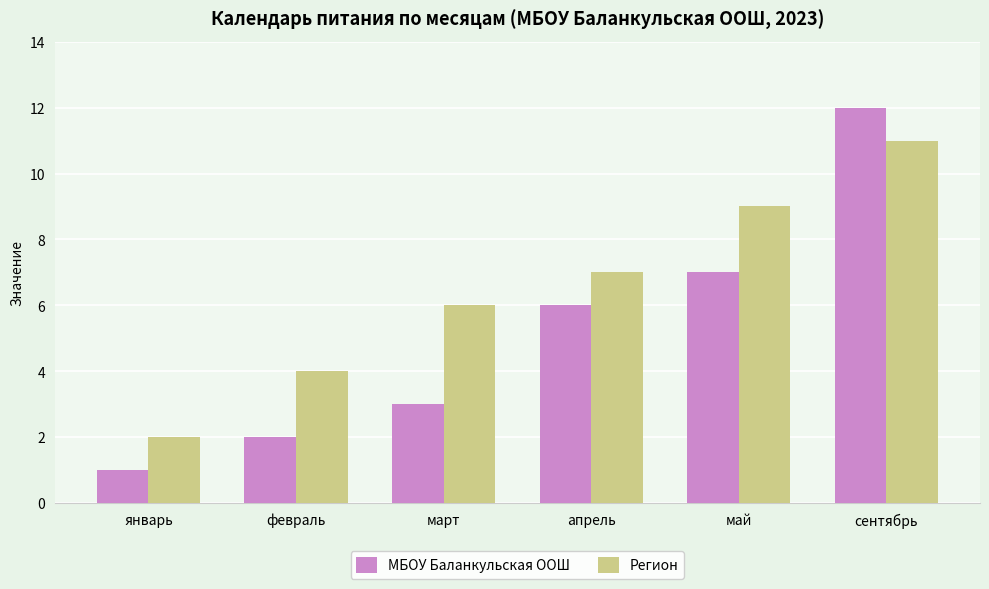

Which series has the largest range (max minus min)?

МБОУ Баланкульская ООШ